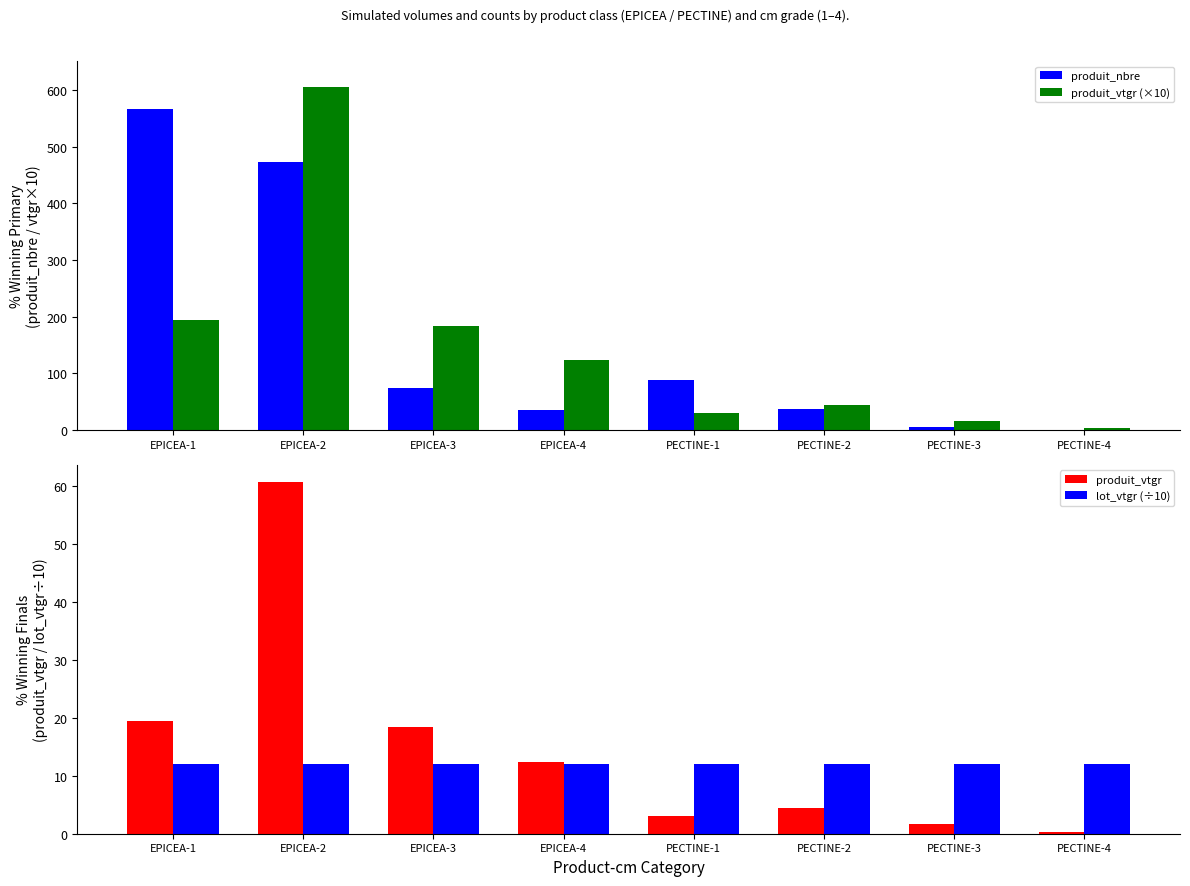

Reading left to right, list all the values displayed in this chart.

produit_nbre: EPICEA-1=566.0	EPICEA-2=473.0	EPICEA-3=74.0	EPICEA-4=35.0	PECTINE-1=89.0	PECTINE-2=38.0	PECTINE-3=6.0	PECTINE-4=1.0
produit_vtgr (×10): EPICEA-1=194.7	EPICEA-2=605.7	EPICEA-3=184.2	EPICEA-4=123.6	PECTINE-1=30.3	PECTINE-2=43.9	PECTINE-3=16.4	PECTINE-4=3.8
produit_vtgr: EPICEA-1=19.5	EPICEA-2=60.6	EPICEA-3=18.4	EPICEA-4=12.4	PECTINE-1=3.0	PECTINE-2=4.4	PECTINE-3=1.6	PECTINE-4=0.4
lot_vtgr (÷10): EPICEA-1=12.0	EPICEA-2=12.0	EPICEA-3=12.0	EPICEA-4=12.0	PECTINE-1=12.0	PECTINE-2=12.0	PECTINE-3=12.0	PECTINE-4=12.0